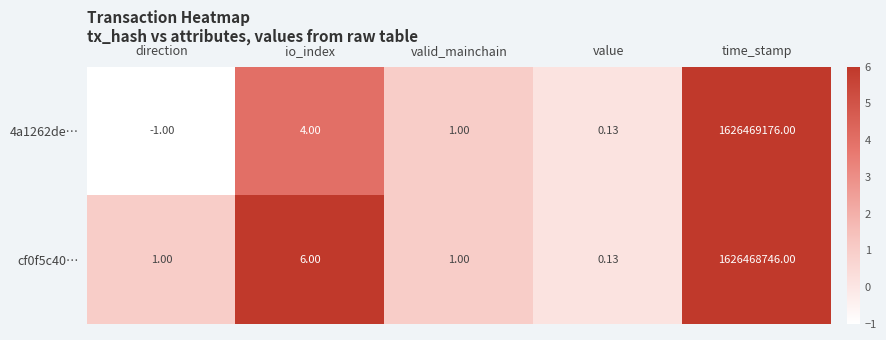

At which category is the sum across all series the highest?

time_stamp